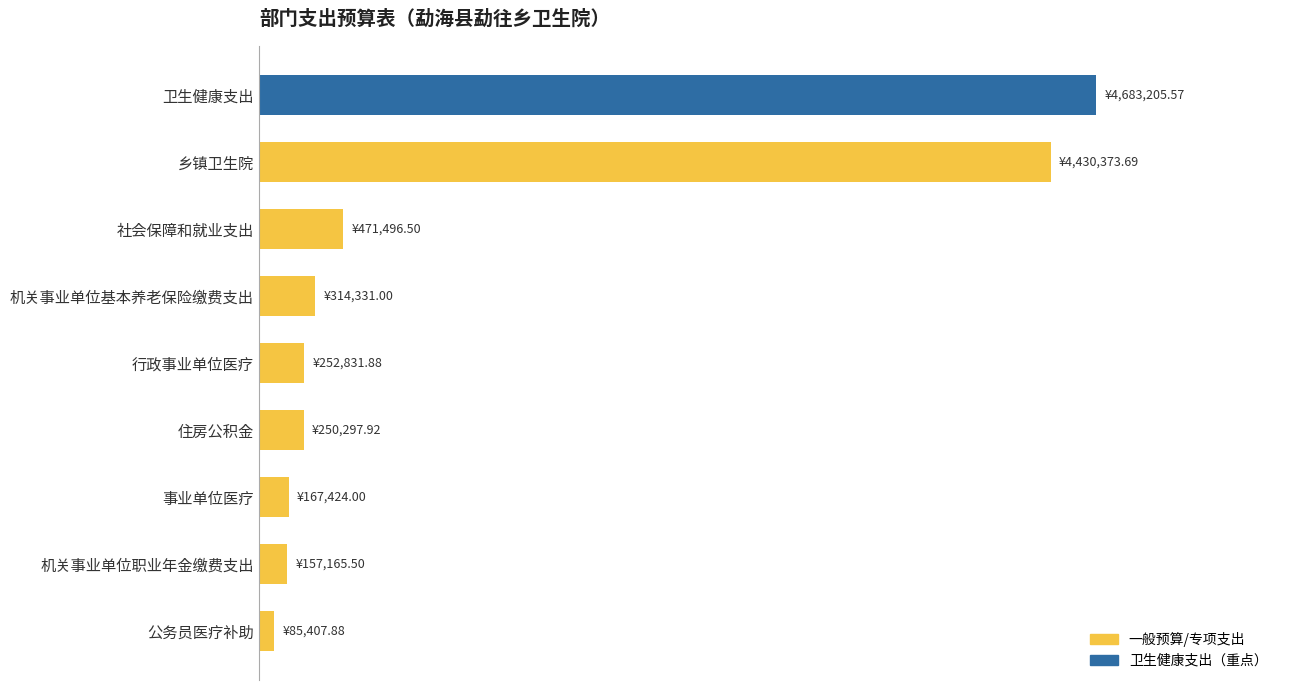

Does the chart contain any negative values?

No